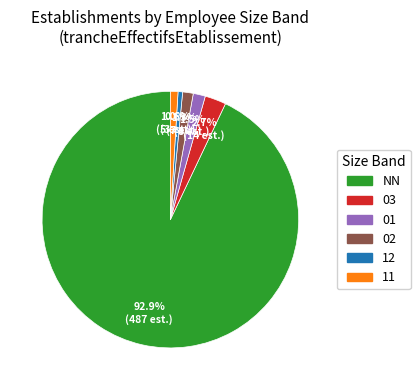

The 11 slice represents 1% of the pie. True or false?

True